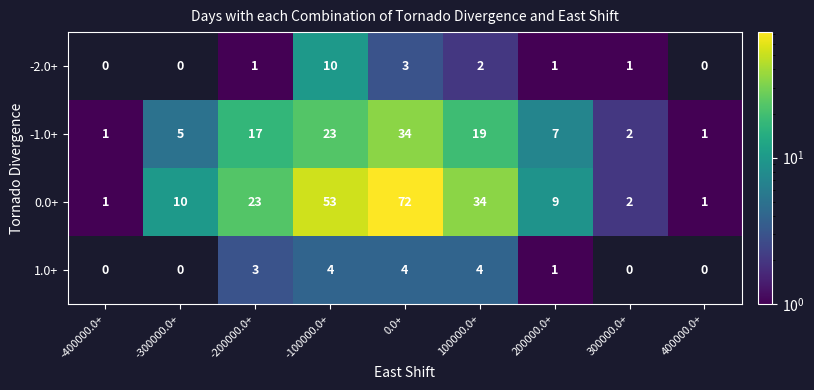

What is the difference between the maximum and minimum values in the -2.0+ series?

10